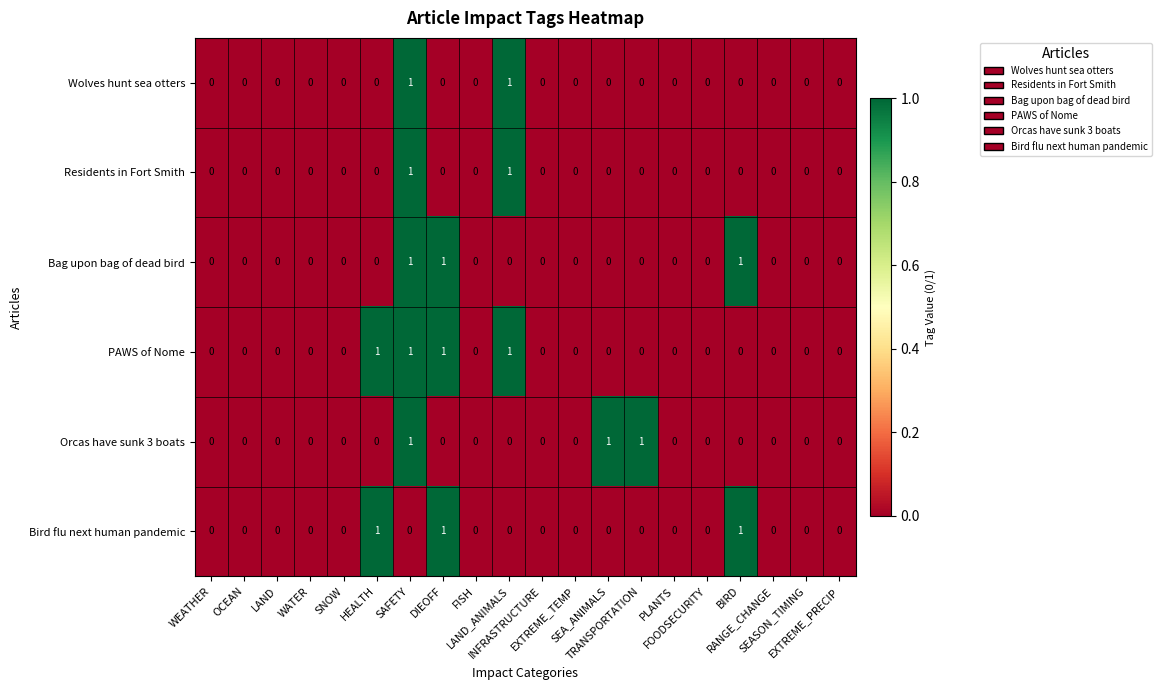

How many PAWS of Nome values are between 0 and 1?

20